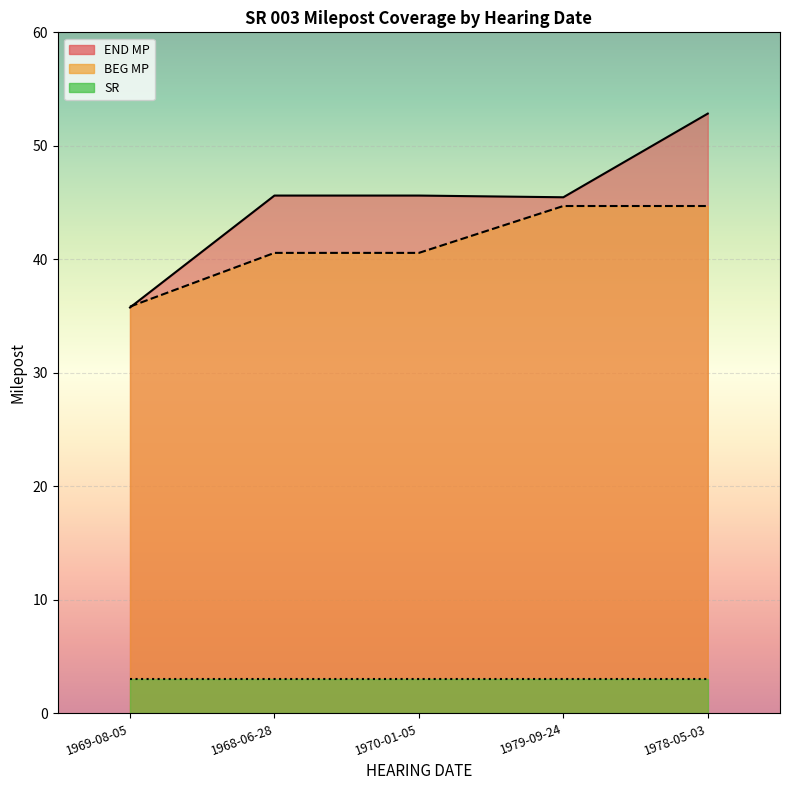

Is the value of END MP at 1969-08-05 greater than the value of BEG MP at 1970-01-05?

No